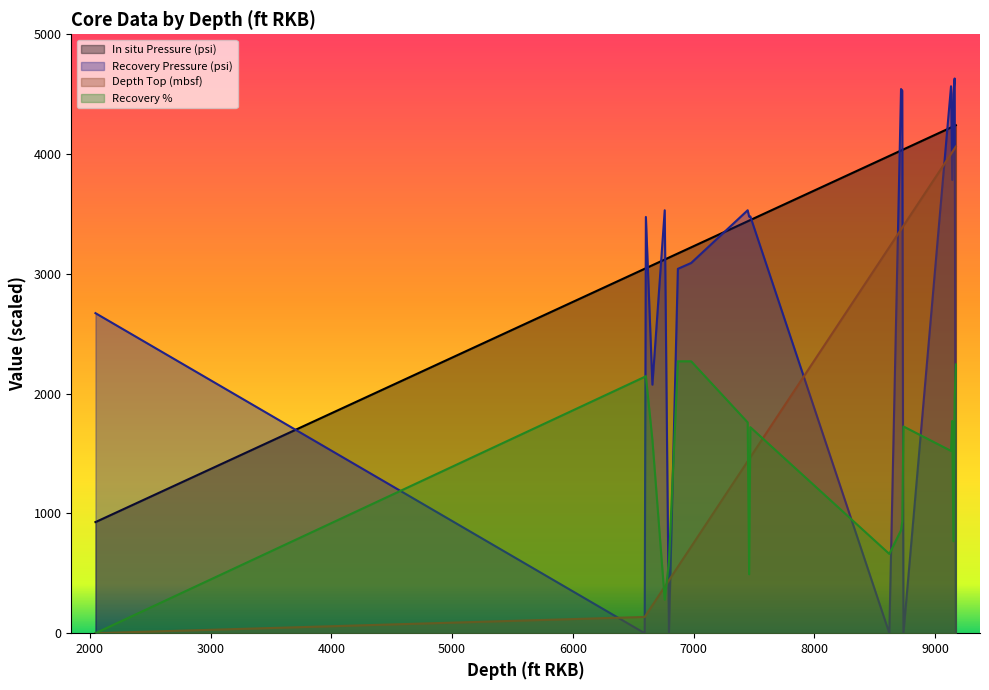

What is the maximum value for Recovery Pressure (psi)?

4631.0